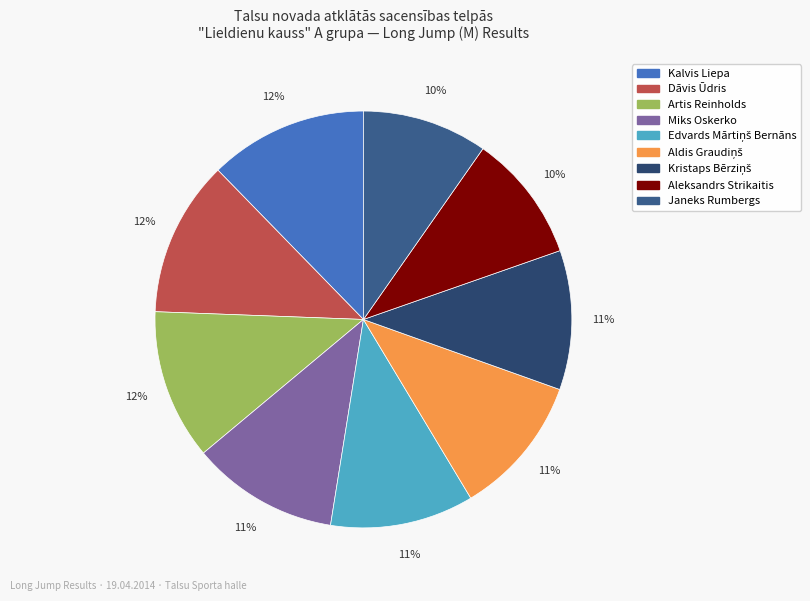

What is the smallest slice in the pie chart?

Janeks Rumbergs